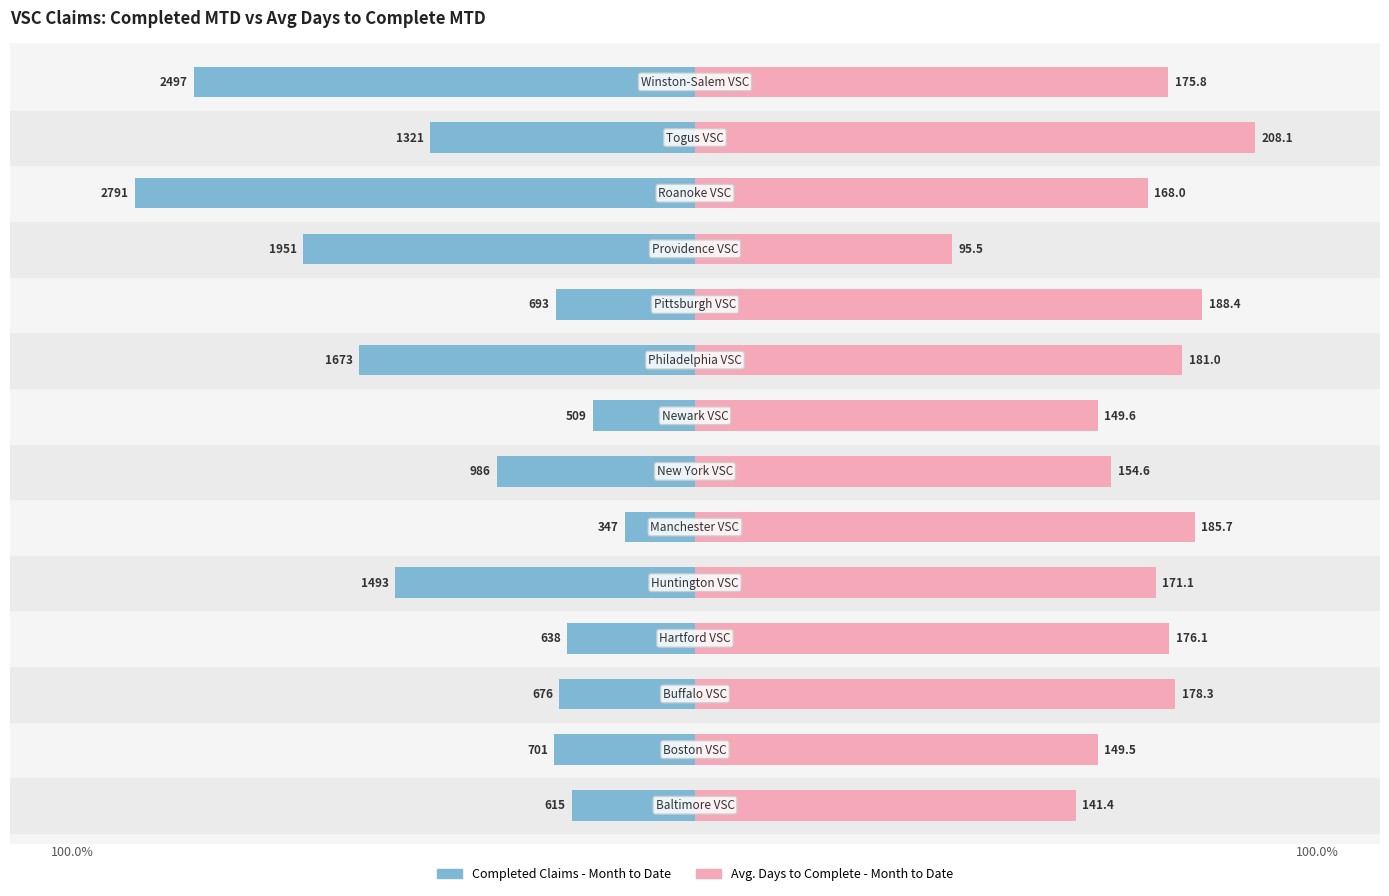

The Completed Claims - Month to Date series shows -11.5 at 4. True or false?

False